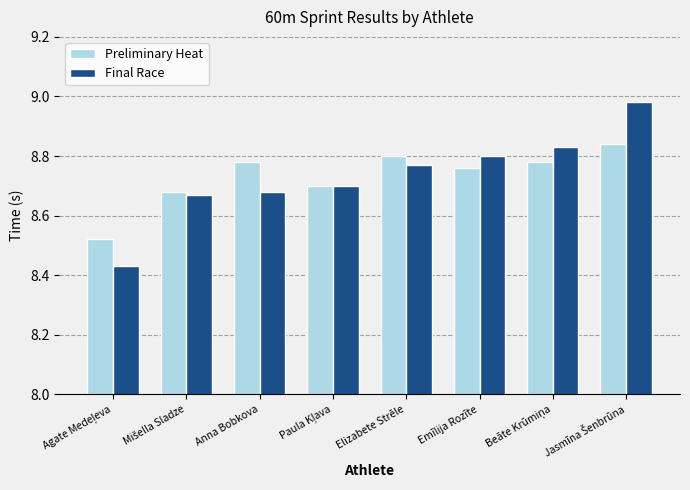

What is the difference between the second highest and minimum values in the Preliminary Heat series?

0.3